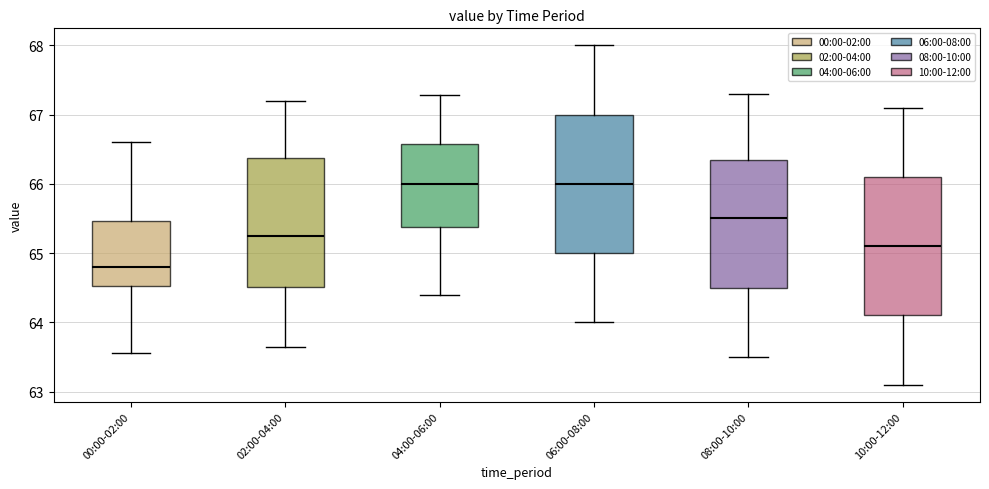

Which box has the lowest median line?

00:00-02:00